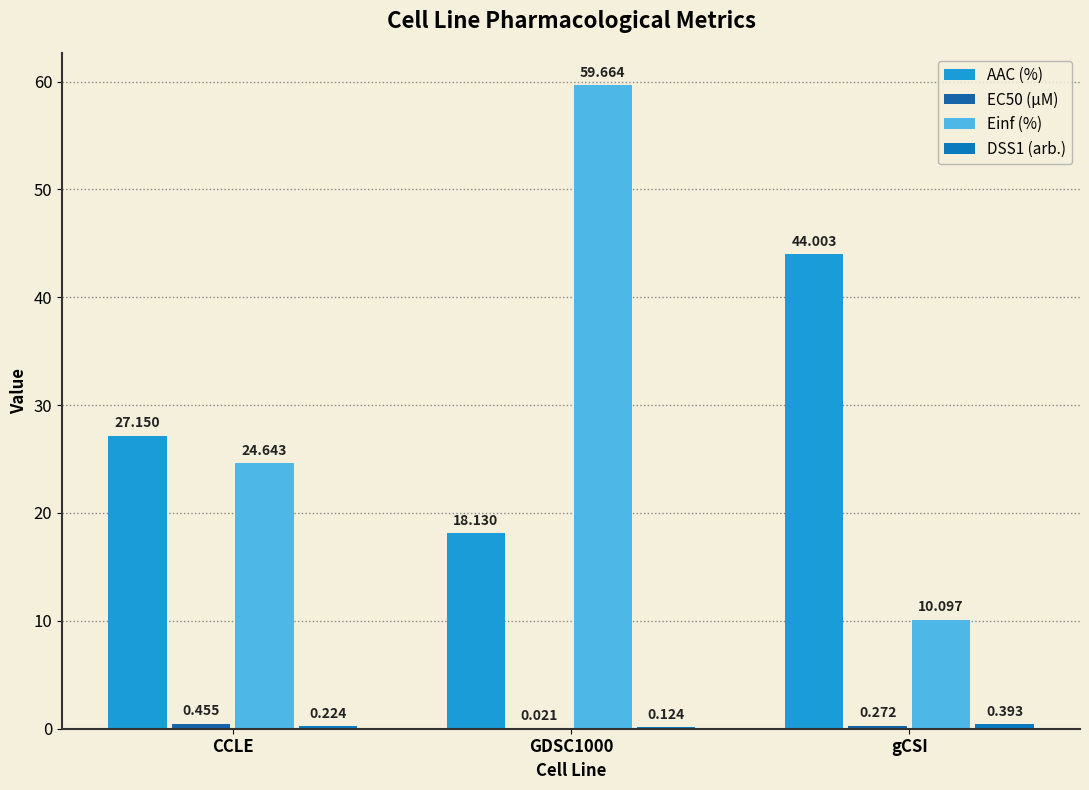

Is the value of DSS1 (arb.) at CCLE greater than the value of Einf (%) at CCLE?

No